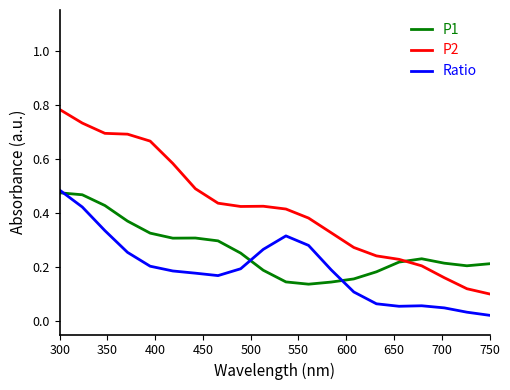

What are all the series names shown in the legend?

P1, P2, Ratio